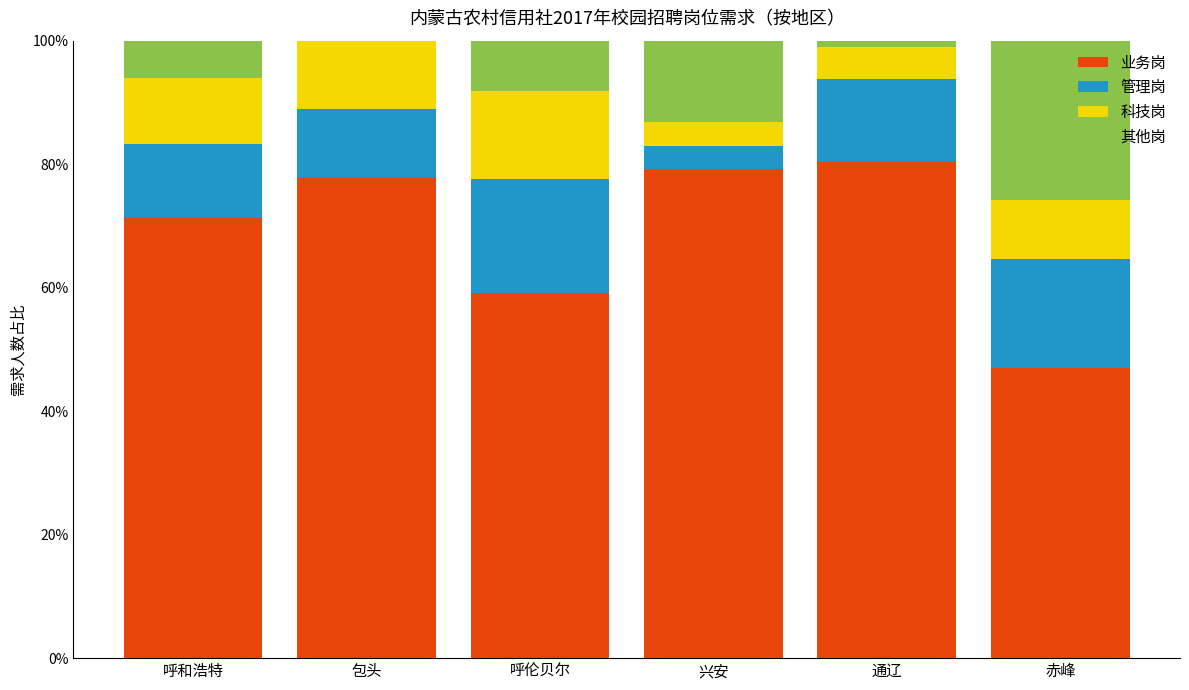

The 业务岗 series shows 71.2 at 呼和浩特. True or false?

True